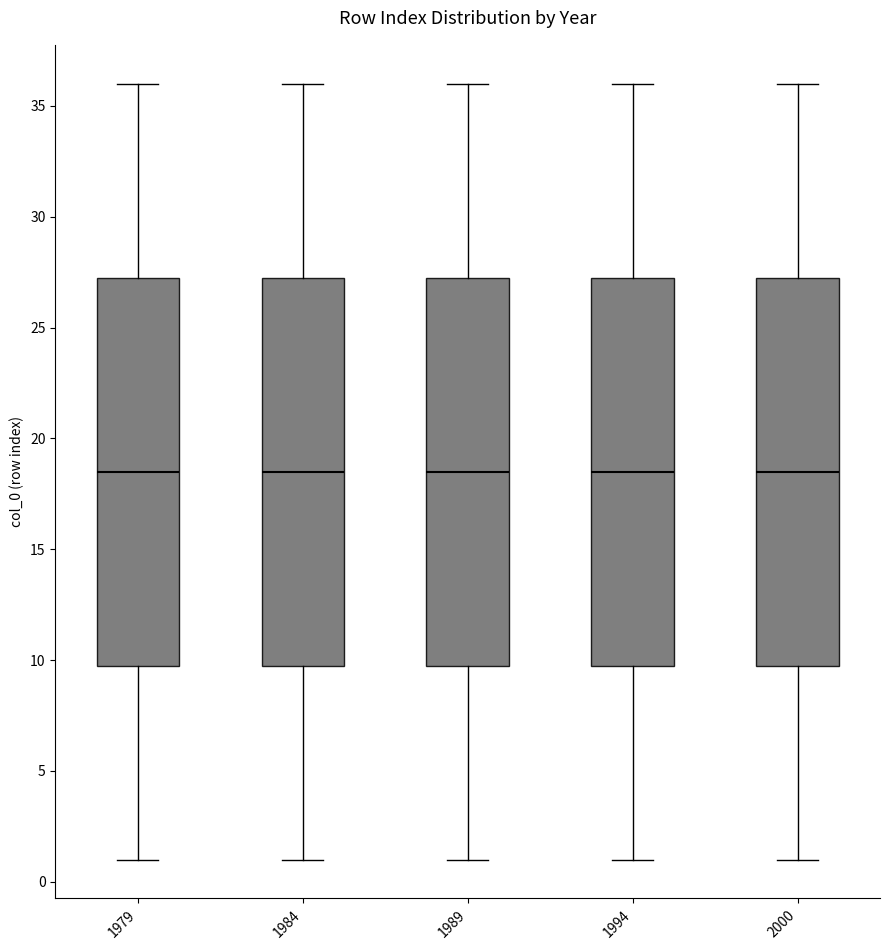

Reading left to right, transcribe this box plot: for each box, give where its median line is, the range the box spans, and where its two whiskers end, as read against the y-axis. The values are not printed on the chart, so give them approximately, as read against the axis.

1979: median 18.5, box 10.0 to 27.5, whiskers 1.0 to 36.0
1984: median 18.5, box 10.0 to 27.5, whiskers 1.0 to 36.0
1989: median 18.5, box 10.0 to 27.5, whiskers 1.0 to 36.0
1994: median 18.5, box 10.0 to 27.5, whiskers 1.0 to 36.0
2000: median 18.5, box 10.0 to 27.5, whiskers 1.0 to 36.0